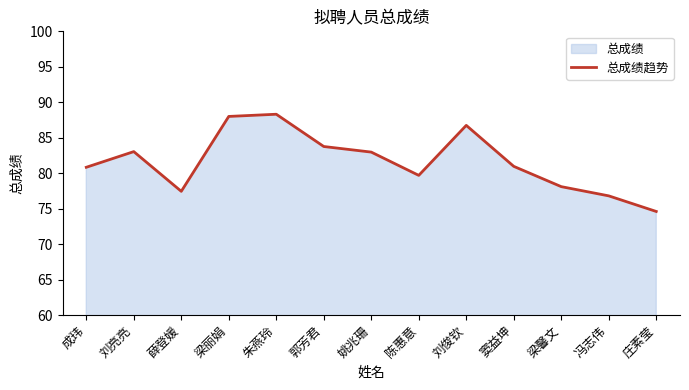

What is the sum of all values?

1061.2